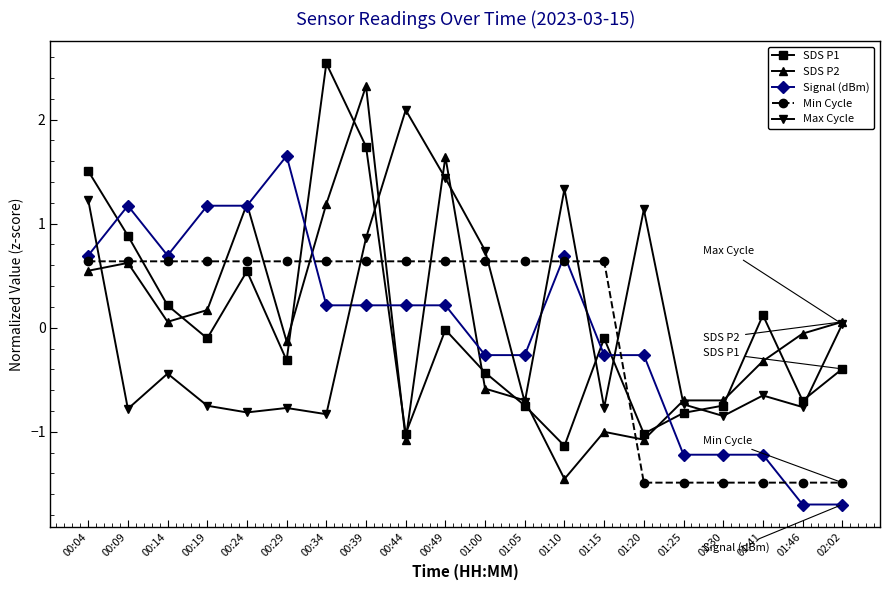

Rank the series by their maximum value, from highest to lowest.

SDS P1, SDS P2, Max Cycle, Signal (dBm), Min Cycle